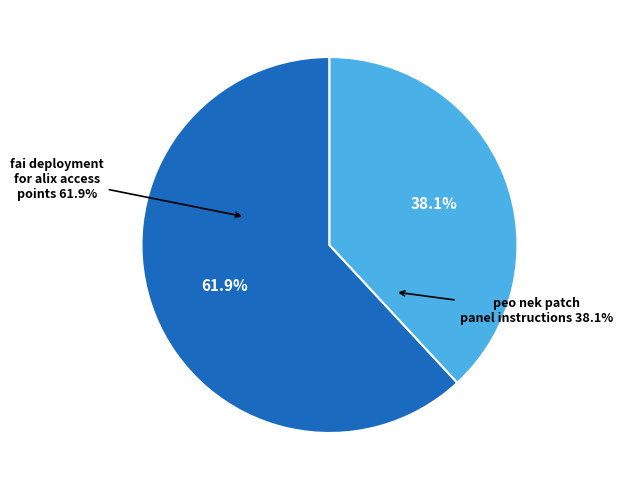

Count the number of slices in the pie.

2